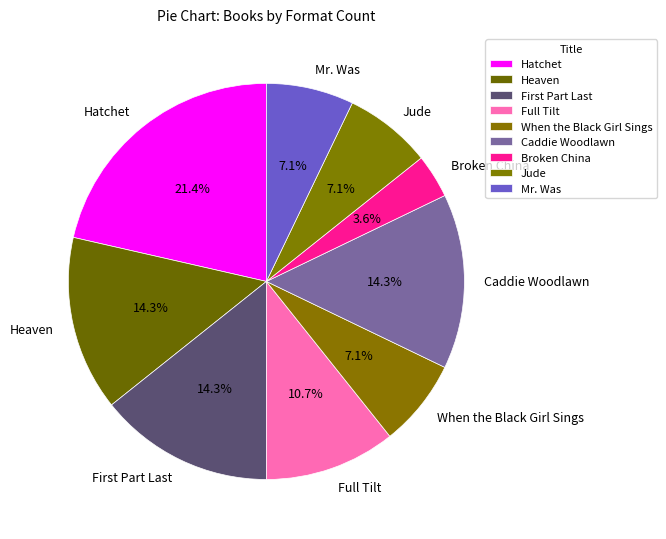

Which has a higher value, Caddie Woodlawn or Full Tilt?

Caddie Woodlawn